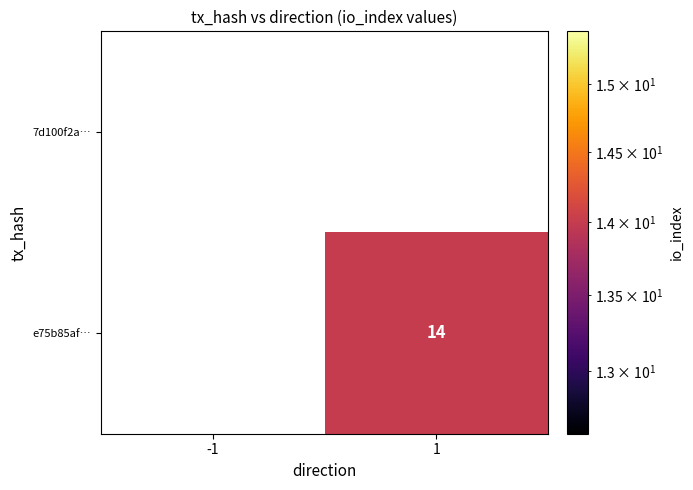

At which category is the sum across all series the highest?

1